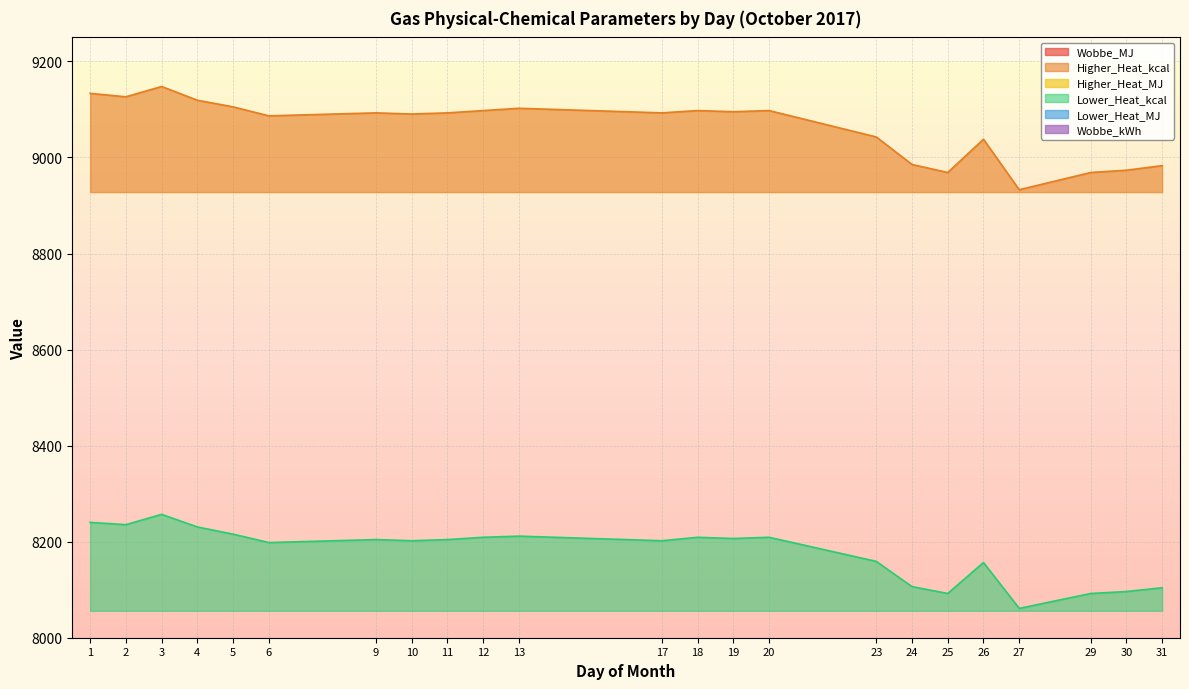

Which series changed the most between 3 and 31?

Higher_Heat_kcal